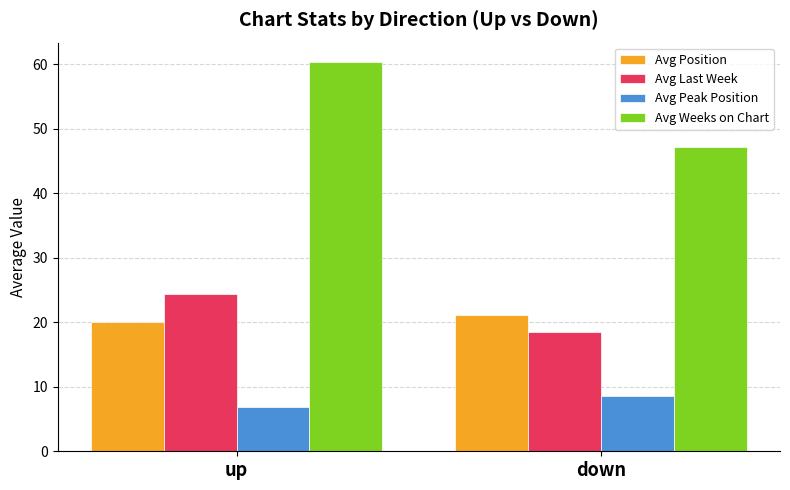

What is the total value across all series at up?

111.5